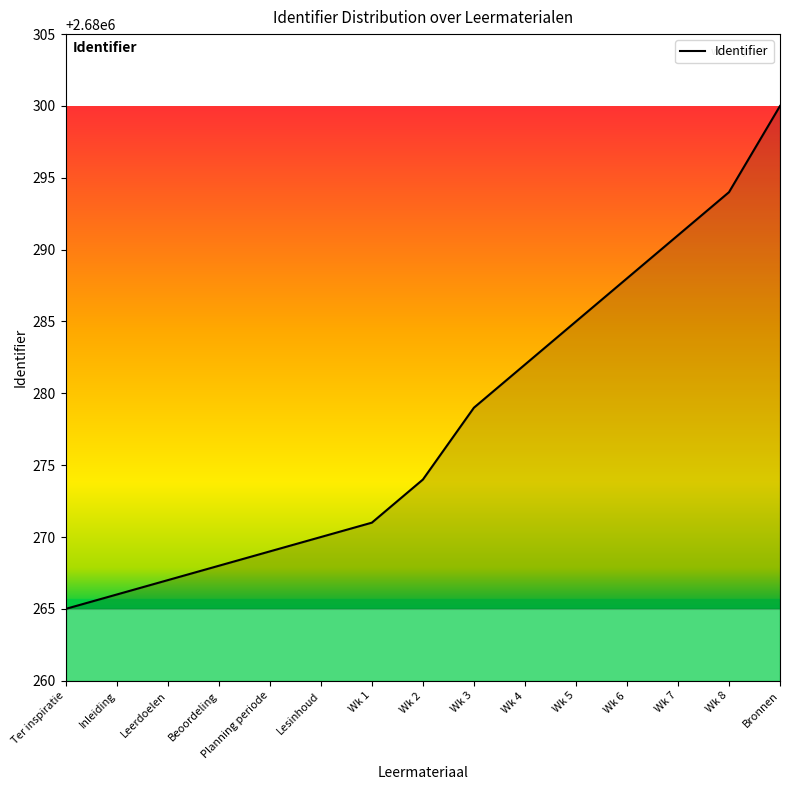

What is the ratio of the value at Lesinhoud to the value at Wk 2?

1.0